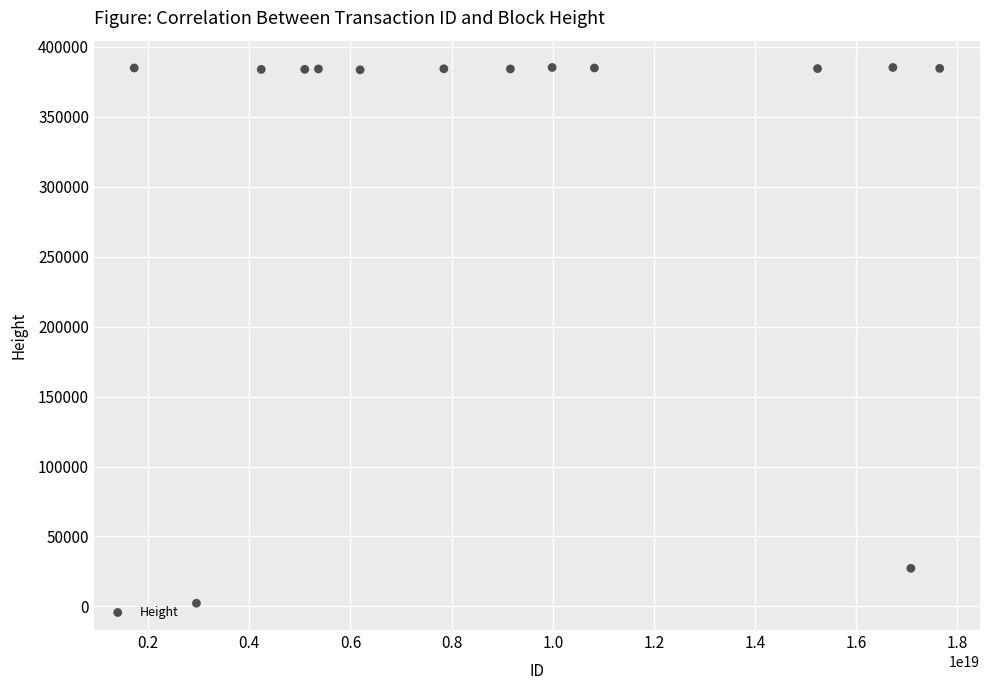

What Y value in the scatter plot is closest to 193770?

27236